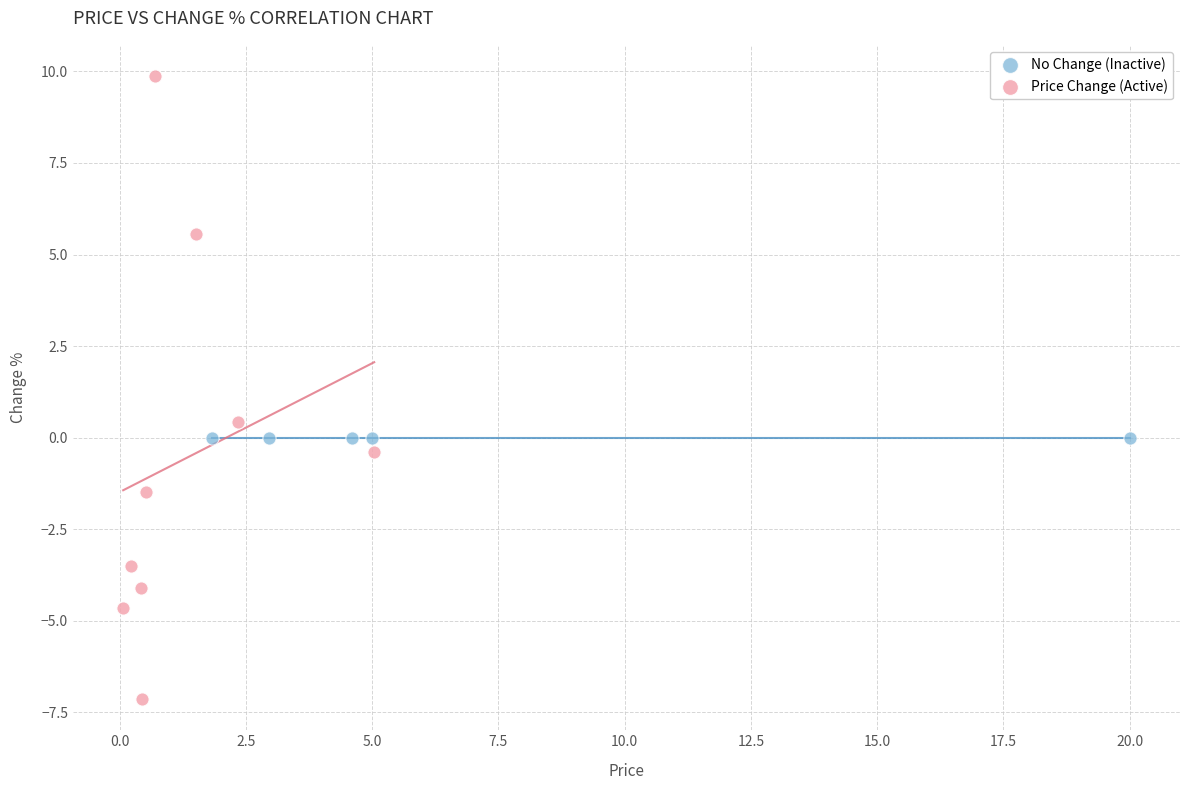

Which series contains the highest Y value?

Price Change (Active)